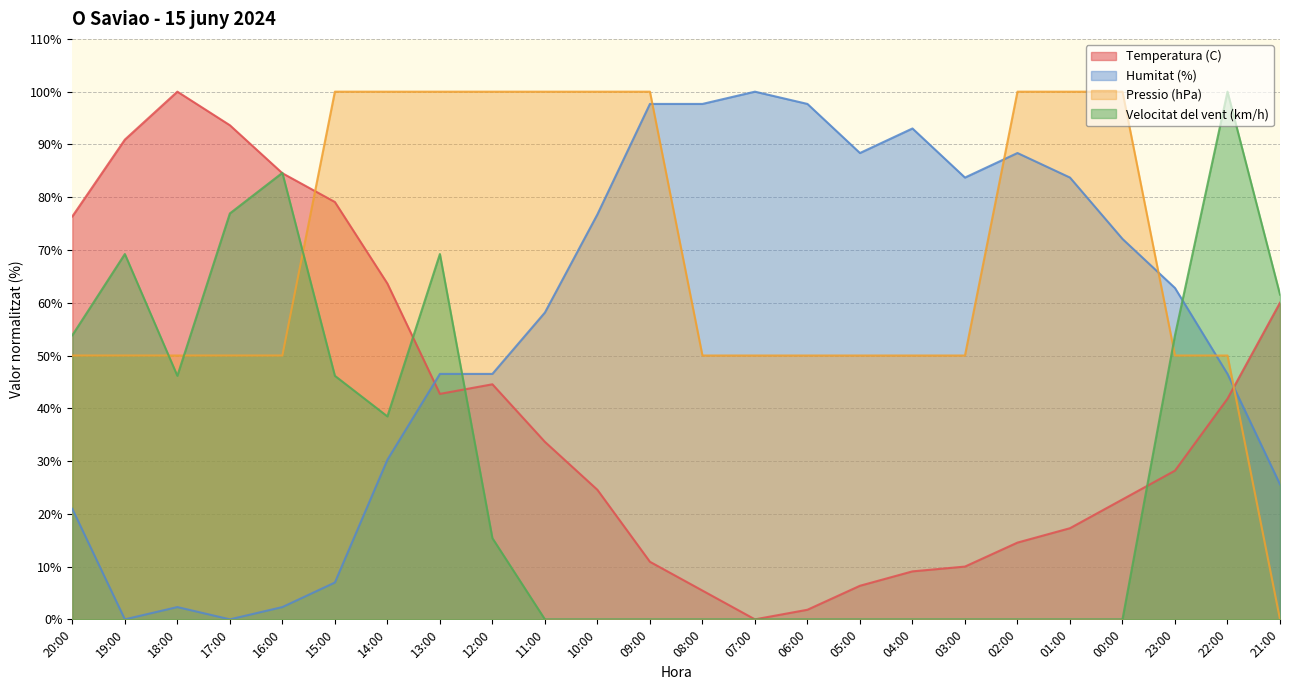

At which category is the sum across all series the highest?

13:00